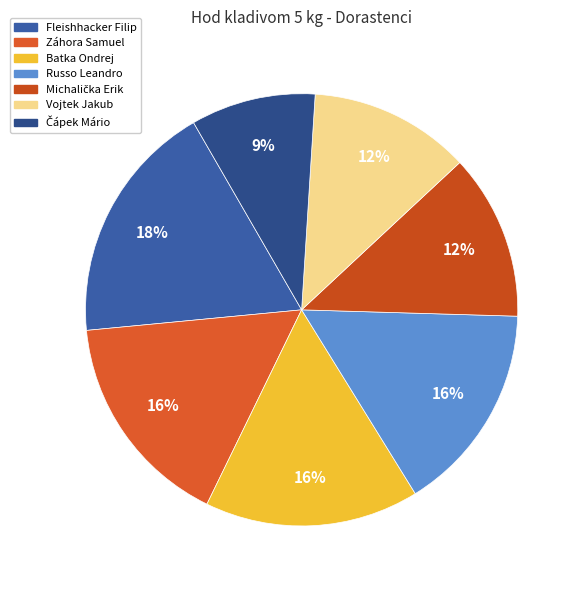

Does any single category account for the majority?

No